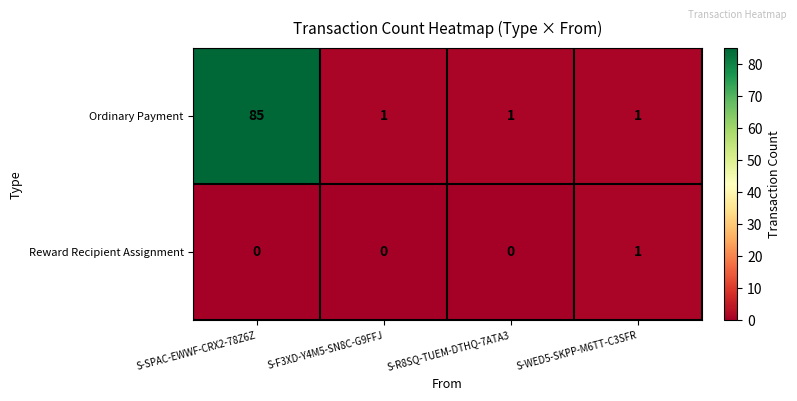

What is the sum of all Ordinary Payment values?

88